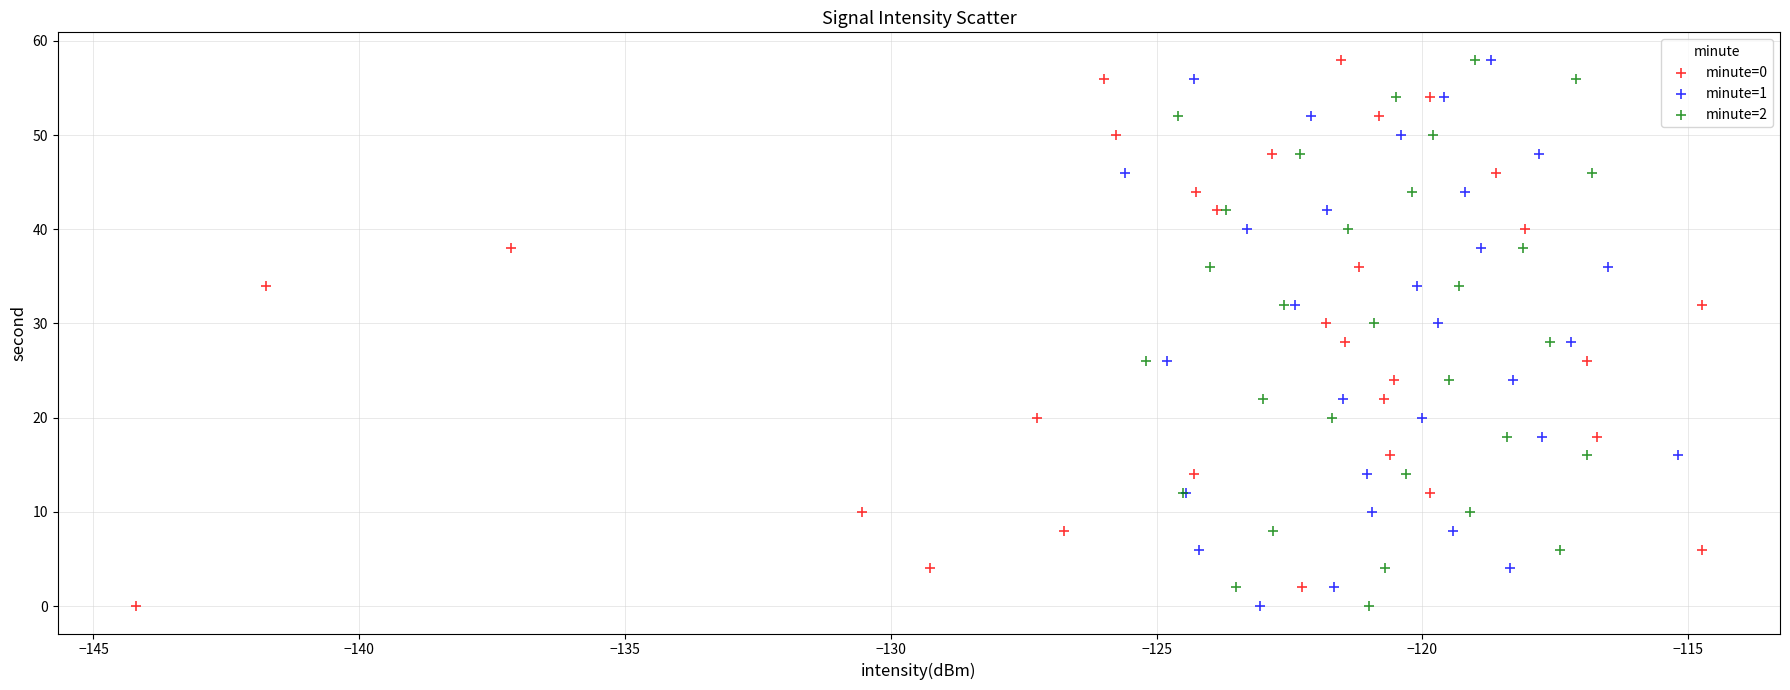

What are all the series names shown in the legend?

minute=0, minute=1, minute=2